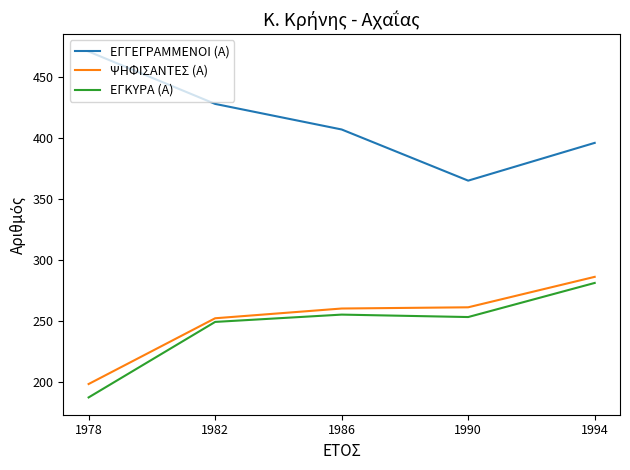

Count the number of data series in this chart.

3